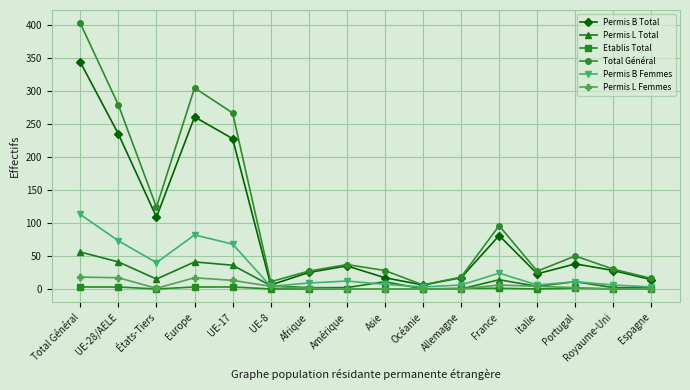

How many categories are shown in the chart?

16